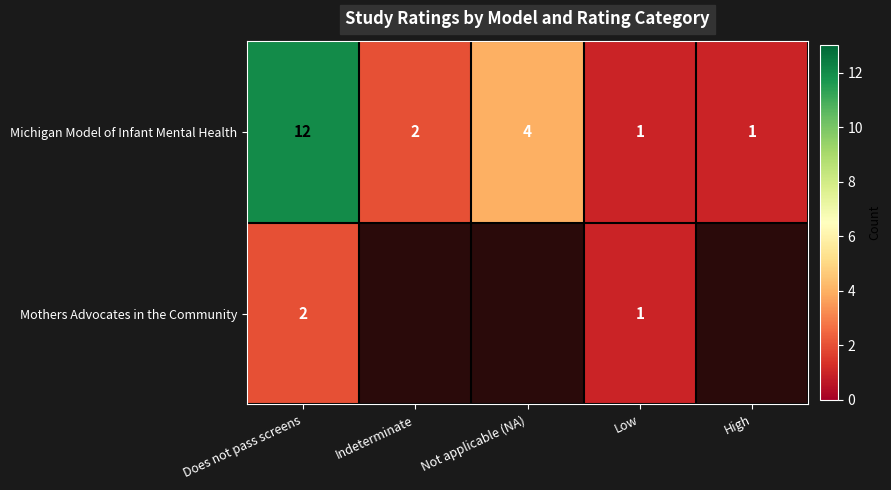

Where is Michigan Model of Infant Mental Health nearest to the value 6?

Not applicable (NA)